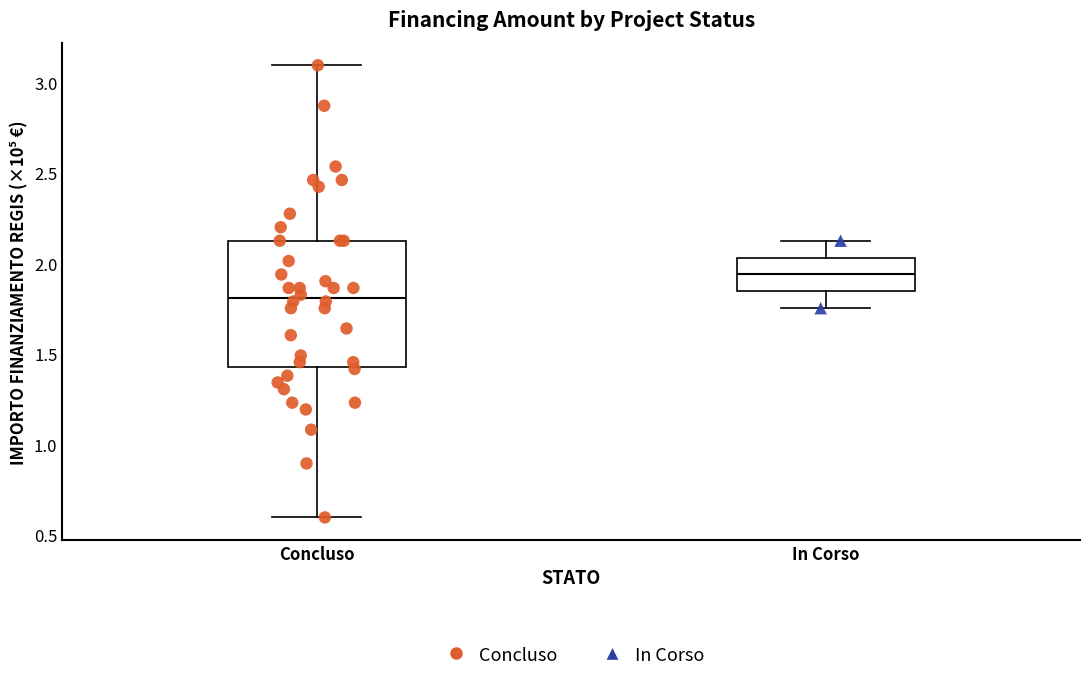

Comparing the boxes themselves (not the whiskers), which one is the tallest?

Concluso